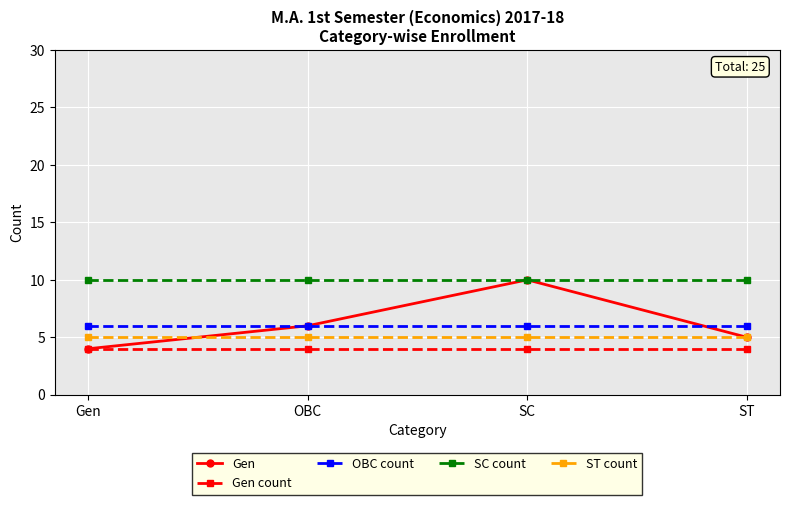

True or false: OBC count has more than 2 points higher than both neighbors.

False